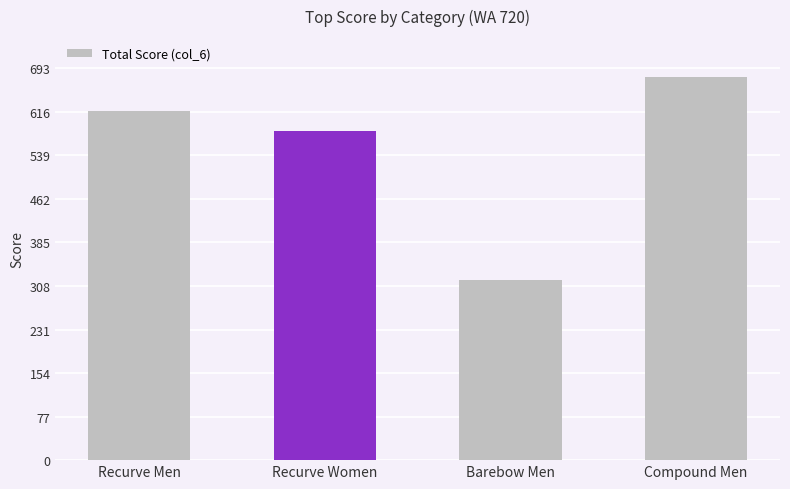

What position from the right is Recurve Men?

4